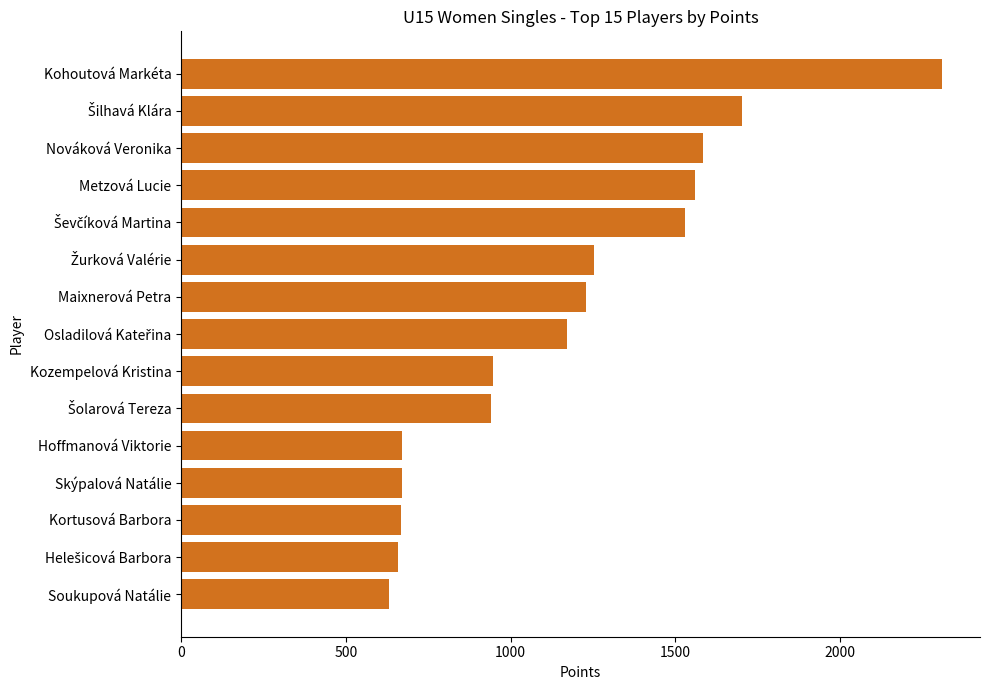

Count the number of categories in the chart.

15